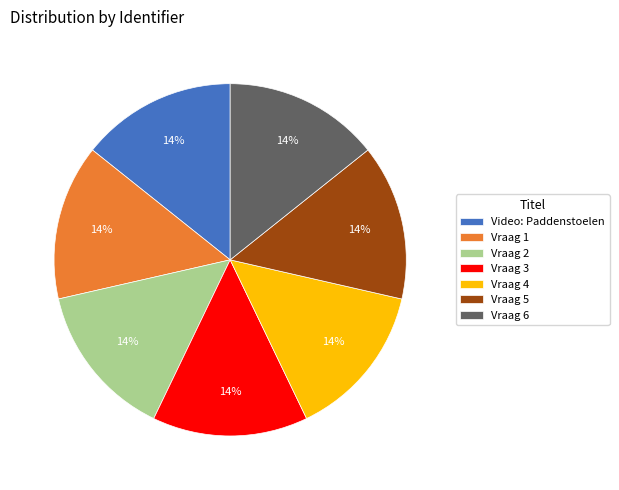

To the nearest percent, what portion does Vraag 1 represent?

14%